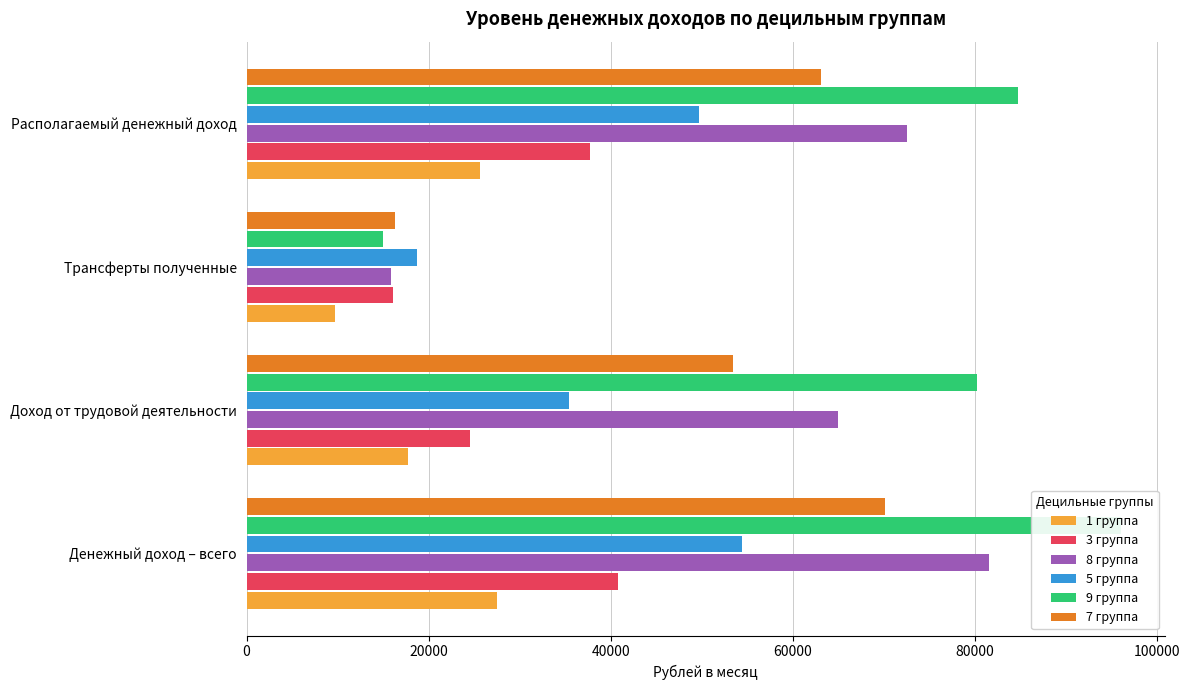

Between Располагаемый денежный доход and Трансферты полученные, which is larger?

Располагаемый денежный доход